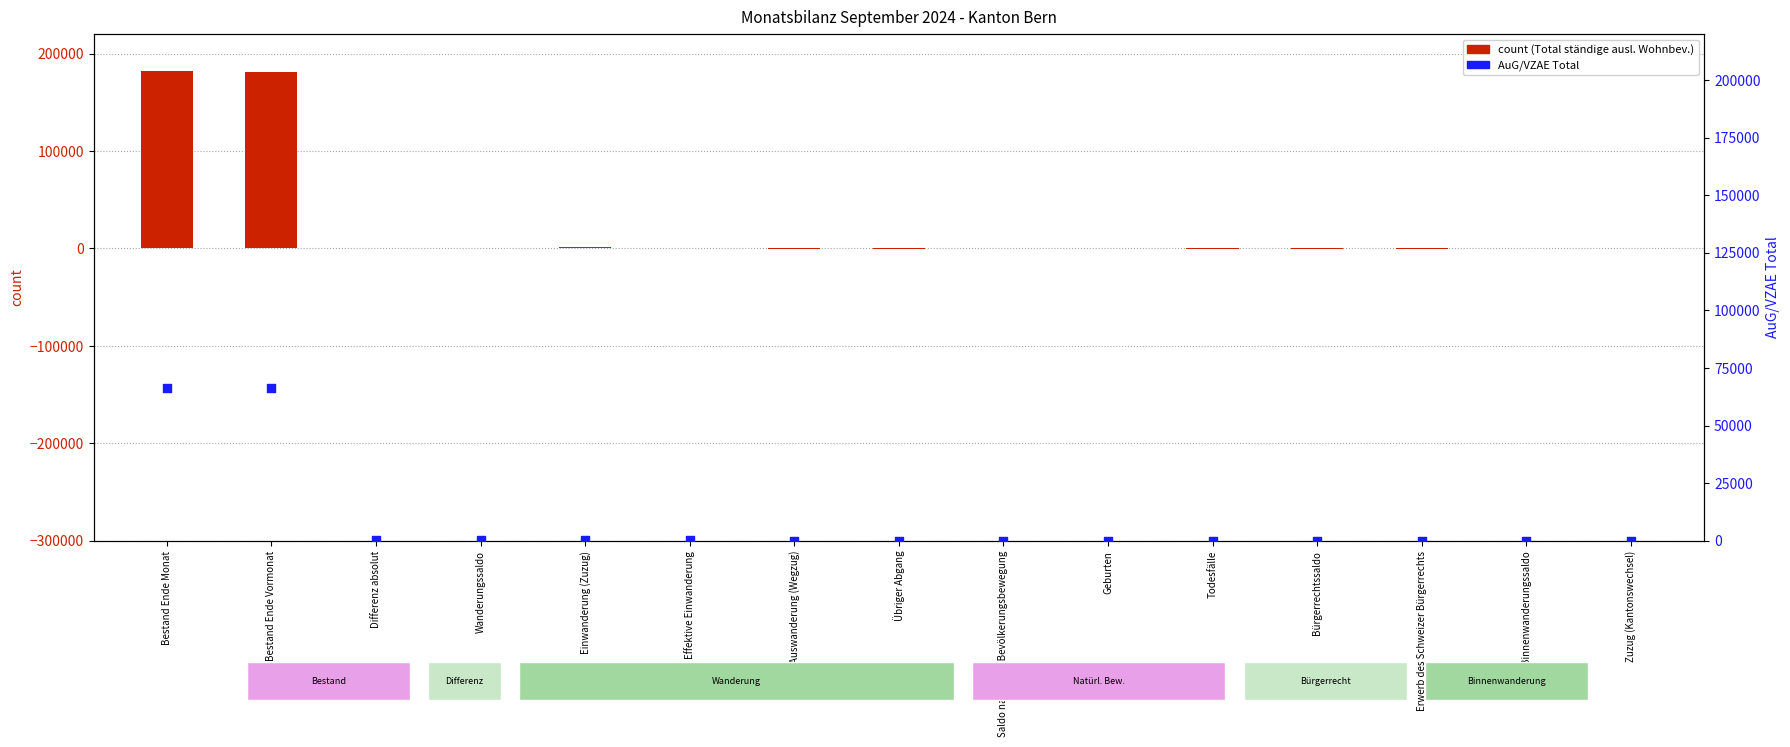

Which series contains the highest Y value?

count (Total ständige ausl. Wohnbev.)